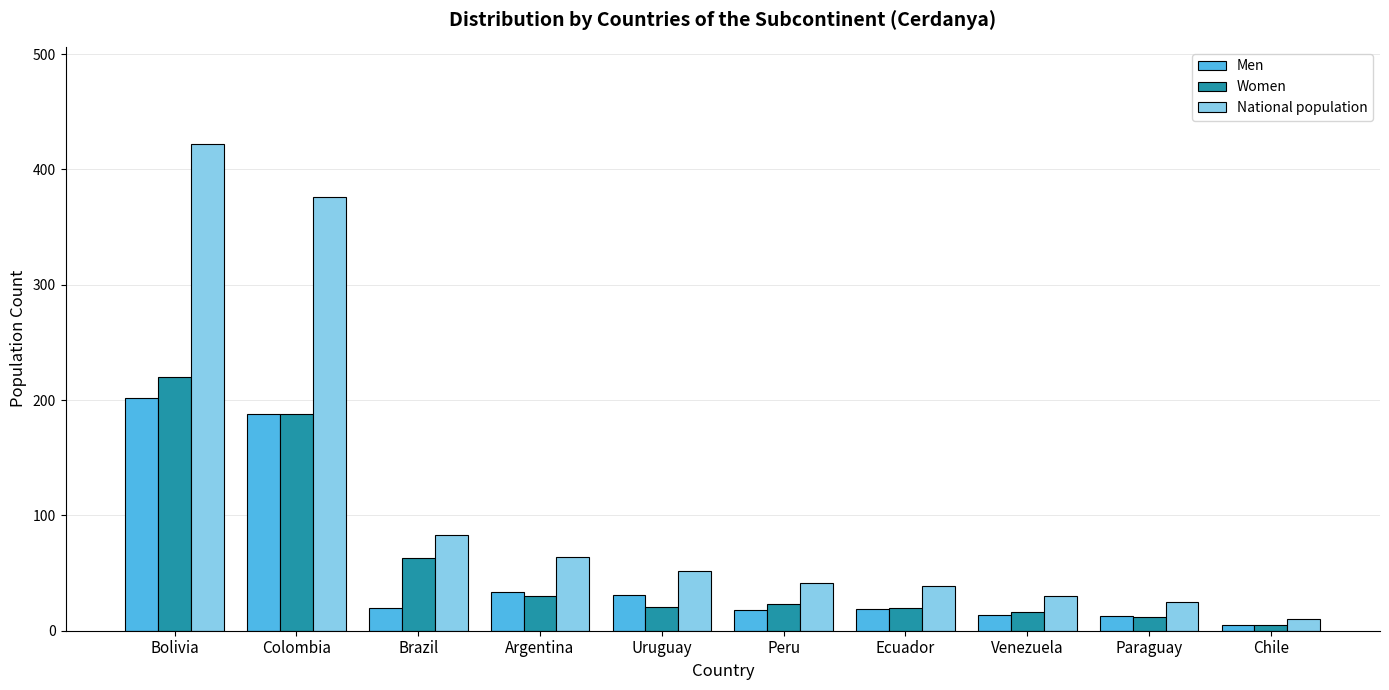

What is the value of the National population bar at the 7th from the left?

39